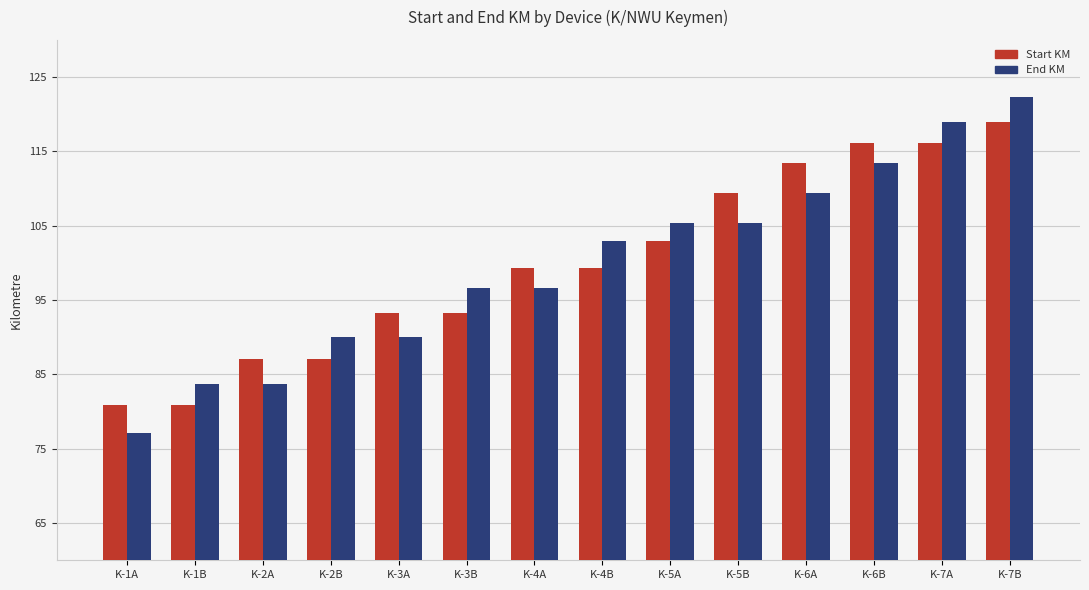

How many categories are shown in the chart?

14